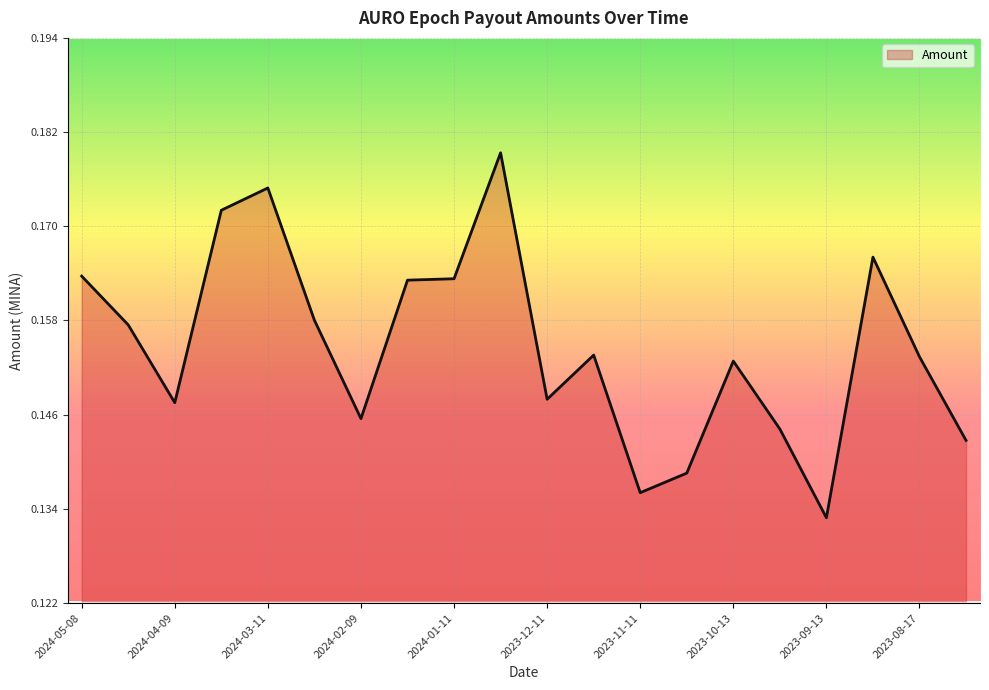

Does the chart have visible grid lines?

Yes